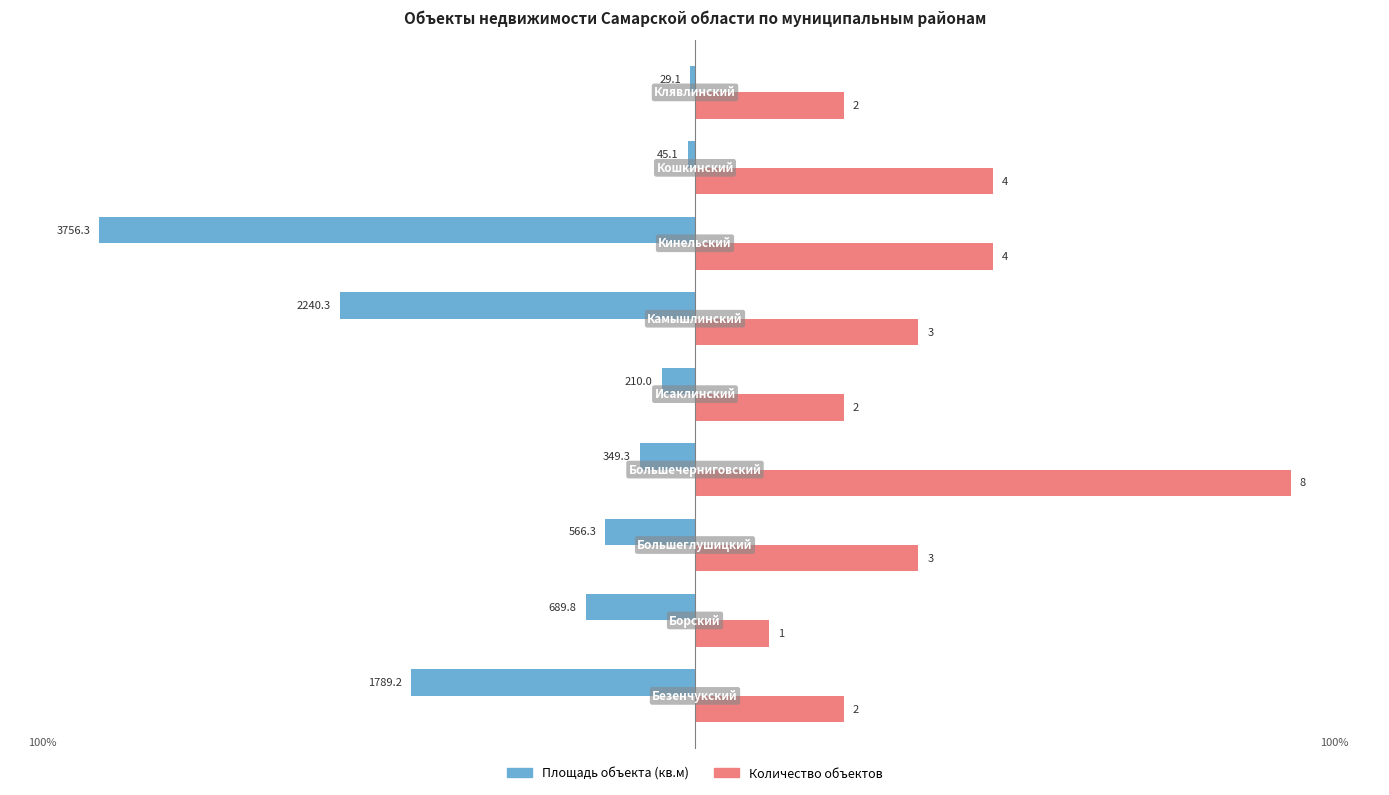

What are all the series names shown in the legend?

Площадь объекта (кв.м), Количество объектов